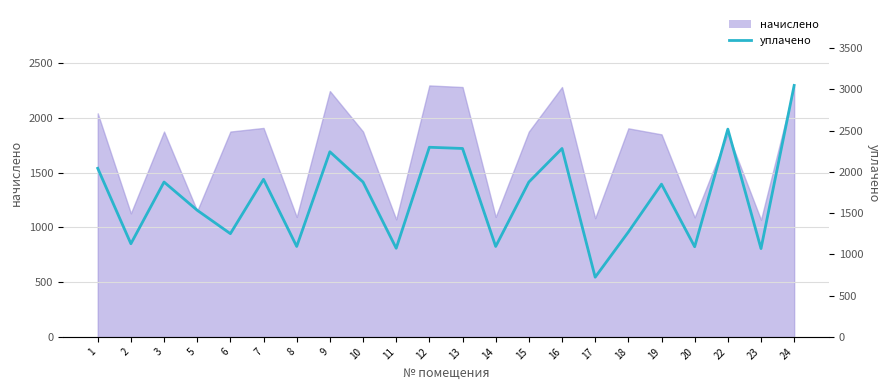

What is the difference between the maximum and second lowest values?

1977.7